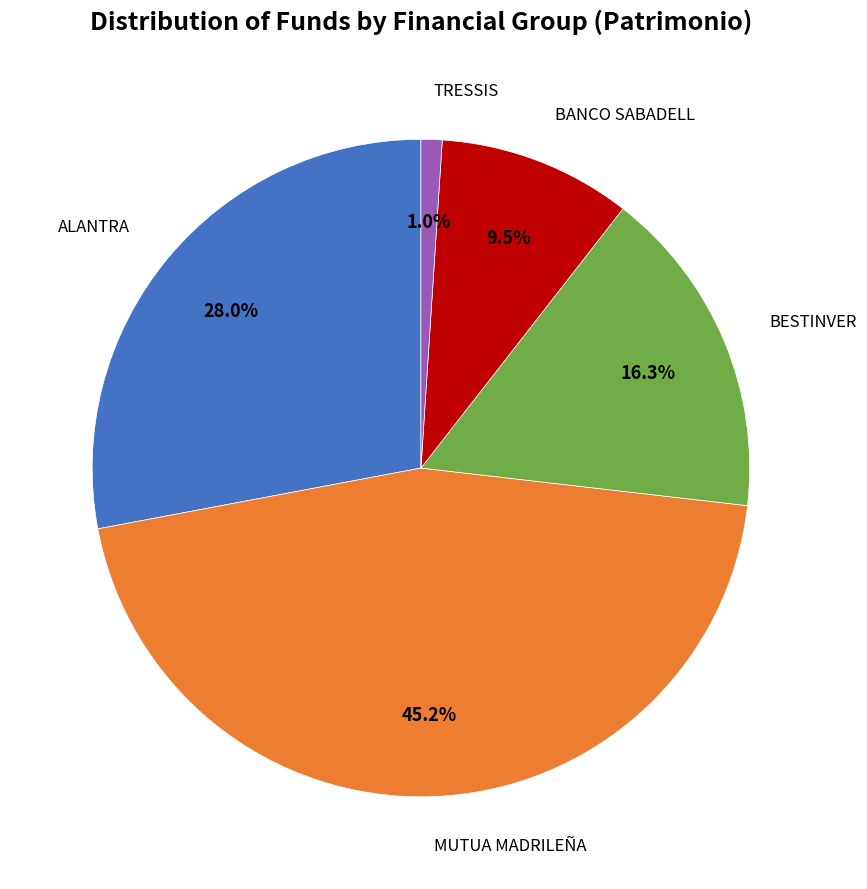

How many segments does this pie chart have?

5